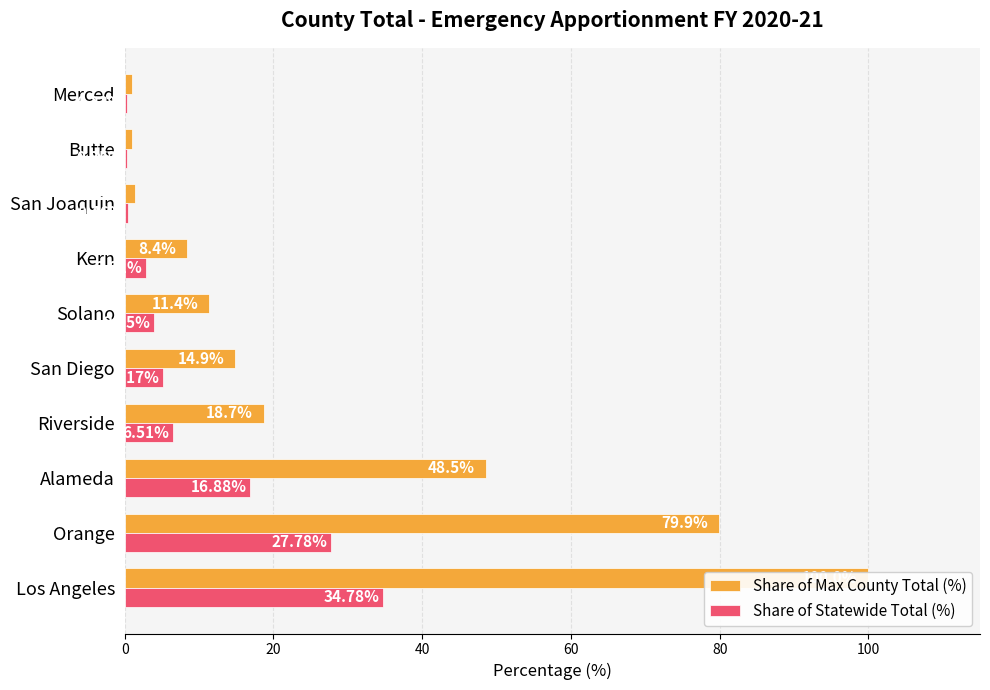

What is the difference between the second highest and second lowest values in the Share of Max County Total (%) series?

78.9